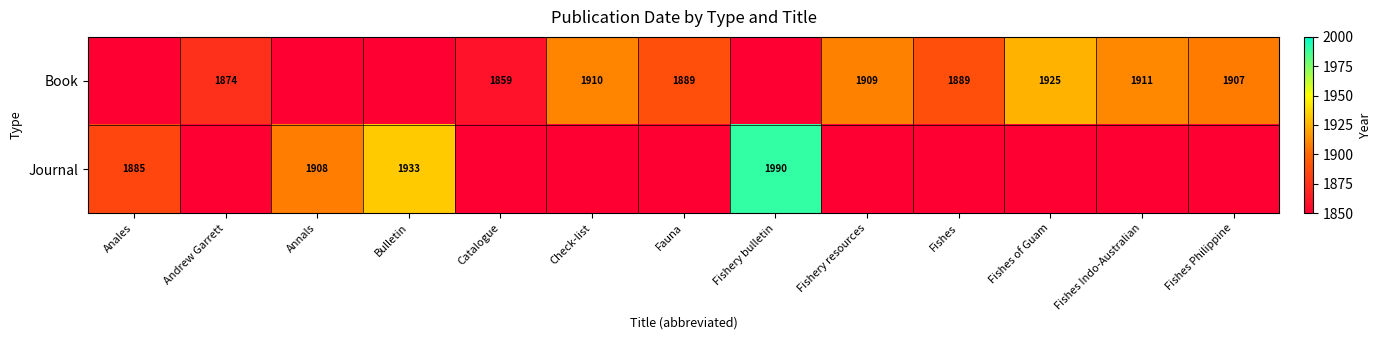

At which category is the sum across all series the highest?

Fishery bulletin